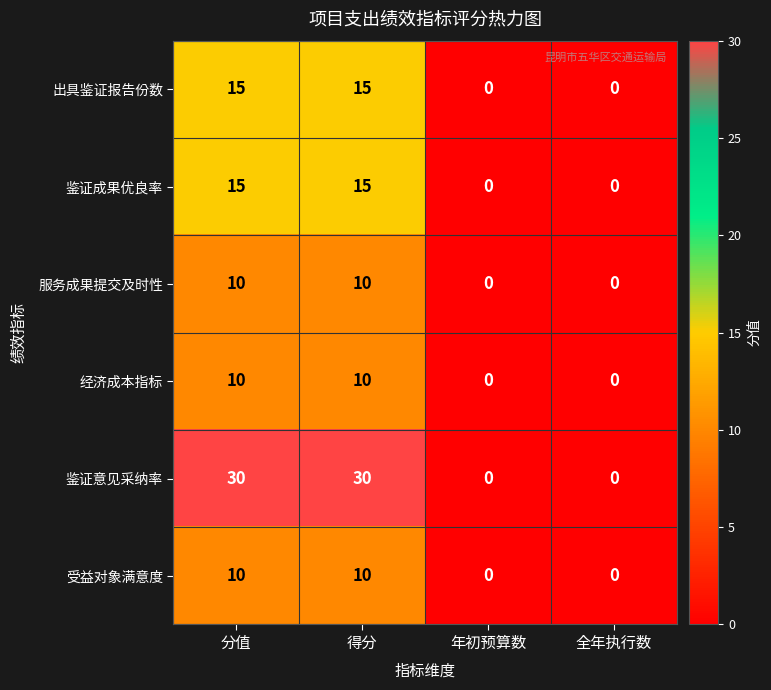

Between 得分 and 年初预算数, which series saw the biggest shift?

鉴证意见采纳率